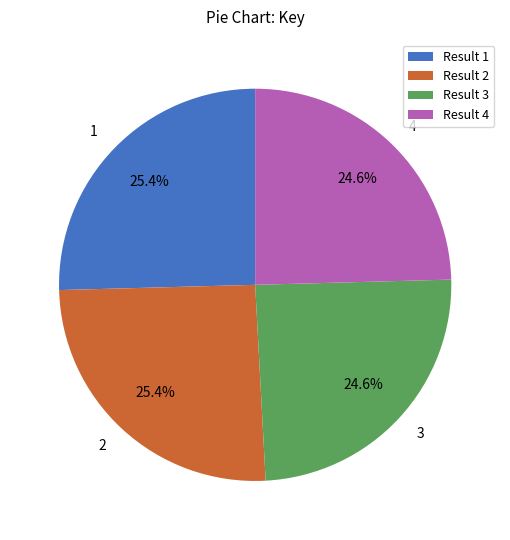

Is there a majority slice in this chart?

No